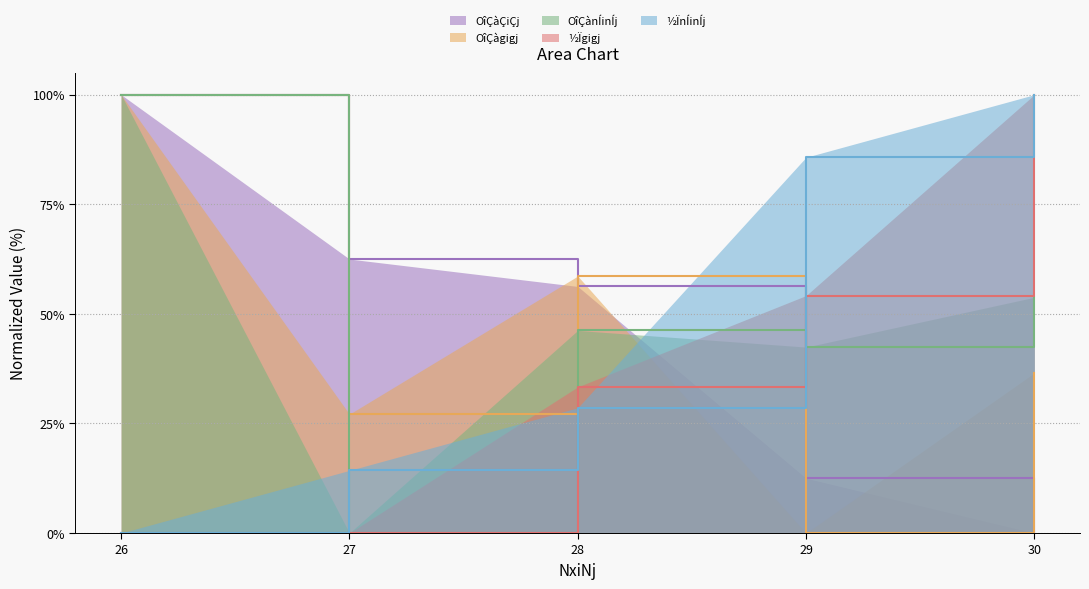

Count the number of data series in this chart.

5